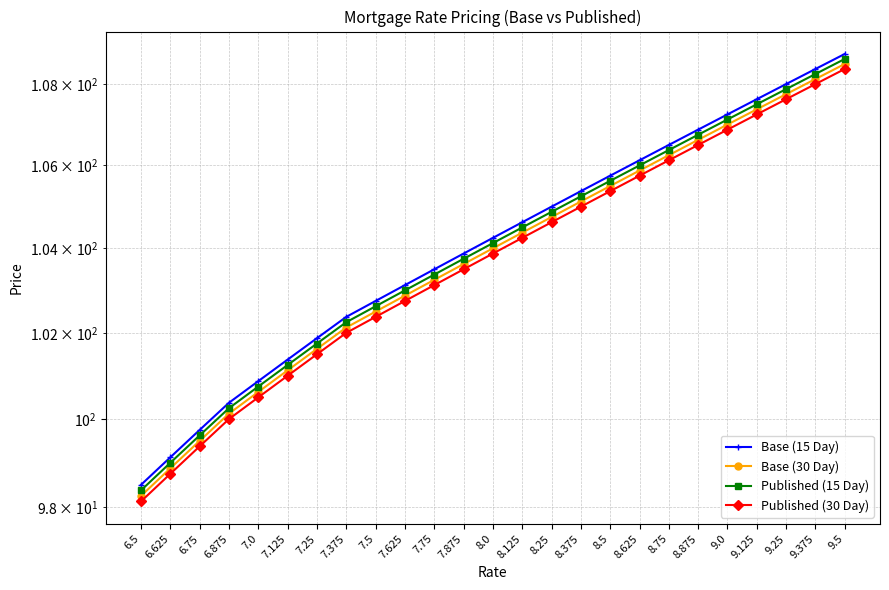

Reading left to right, list all the values displayed in this chart.

Base (15 Day): 6.5=98.5	6.625=99.1	6.75=99.8	6.875=100.4	7.0=100.9	7.125=101.4	7.25=101.9	7.375=102.4	7.5=102.8	7.625=103.1	7.75=103.5	7.875=103.9	8.0=104.2	8.125=104.6	8.25=105.0	8.375=105.4	8.5=105.8	8.625=106.1	8.75=106.5	8.875=106.9	9.0=107.2	9.125=107.6	9.25=108.0	9.375=108.4	9.5=108.8
Base (30 Day): 6.5=98.2	6.625=98.9	6.75=99.5	6.875=100.1	7.0=100.6	7.125=101.1	7.25=101.6	7.375=102.1	7.5=102.5	7.625=102.9	7.75=103.2	7.875=103.6	8.0=104.0	8.125=104.4	8.25=104.8	8.375=105.1	8.5=105.5	8.625=105.9	8.75=106.2	8.875=106.6	9.0=107.0	9.125=107.4	9.25=107.8	9.375=108.1	9.5=108.5
Published (15 Day): 6.5=98.4	6.625=99.0	6.75=99.6	6.875=100.2	7.0=100.8	7.125=101.2	7.25=101.8	7.375=102.2	7.5=102.6	7.625=103.0	7.75=103.4	7.875=103.8	8.0=104.1	8.125=104.5	8.25=104.9	8.375=105.2	8.5=105.6	8.625=106.0	8.75=106.4	8.875=106.8	9.0=107.1	9.125=107.5	9.25=107.9	9.375=108.2	9.5=108.6
Published (30 Day): 6.5=98.1	6.625=98.8	6.75=99.4	6.875=100.0	7.0=100.5	7.125=101.0	7.25=101.5	7.375=102.0	7.5=102.4	7.625=102.8	7.75=103.1	7.875=103.5	8.0=103.9	8.125=104.2	8.25=104.6	8.375=105.0	8.5=105.4	8.625=105.8	8.75=106.1	8.875=106.5	9.0=106.9	9.125=107.2	9.25=107.6	9.375=108.0	9.5=108.4